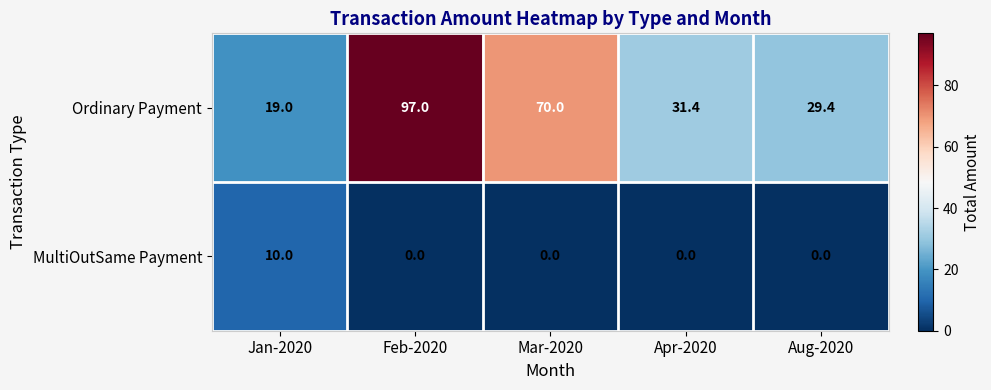

What is the difference between the highest and lowest values at Feb-2020?

97.0